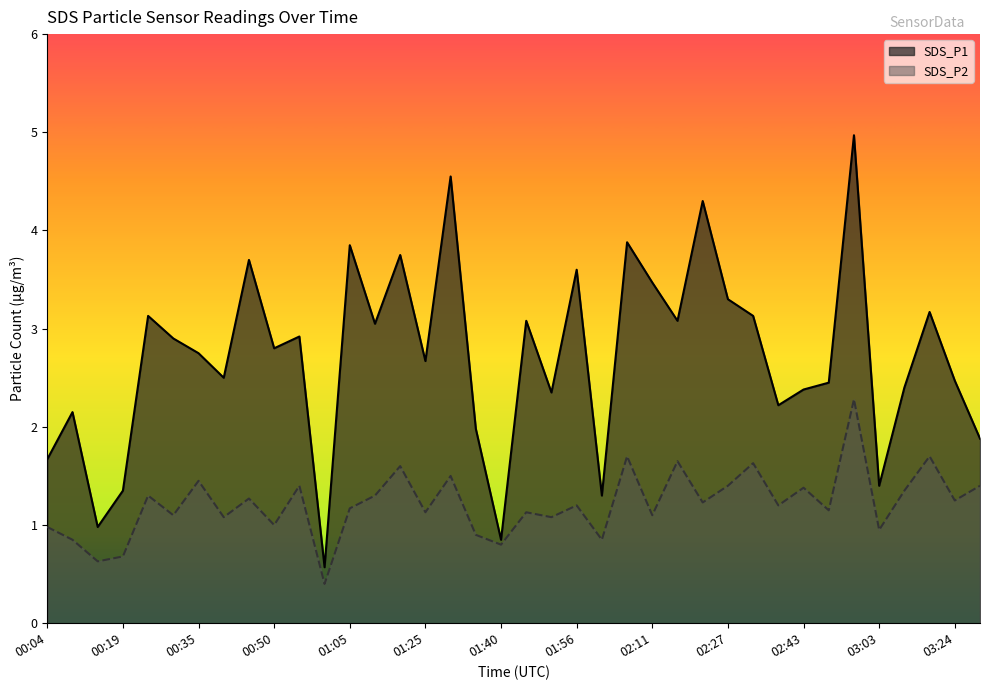

At which category does the chart reach its minimum across all series?

01:00